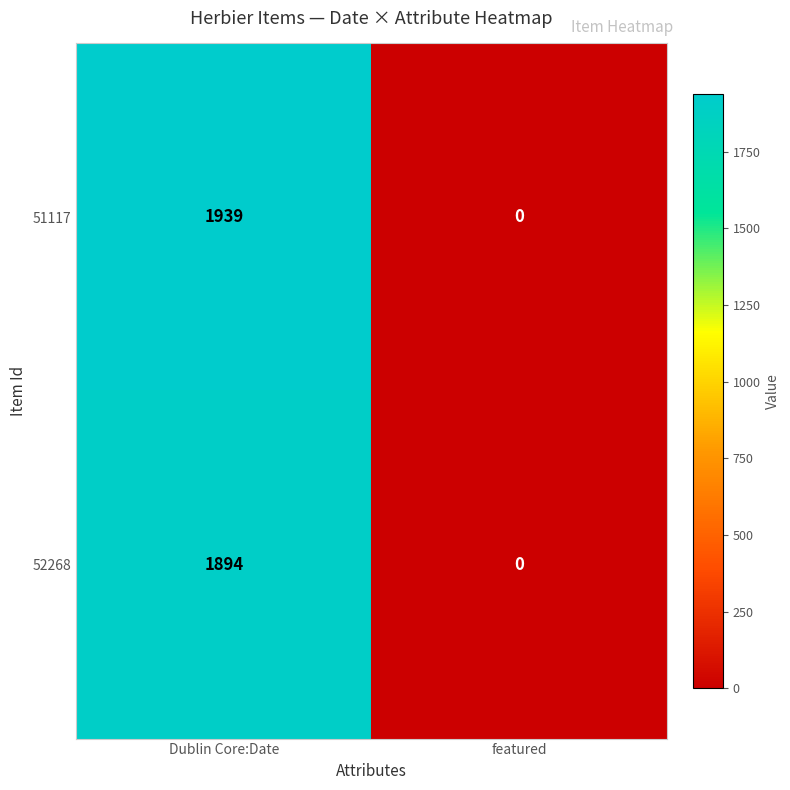

Is it true that 52268 equals 0 at featured?

True